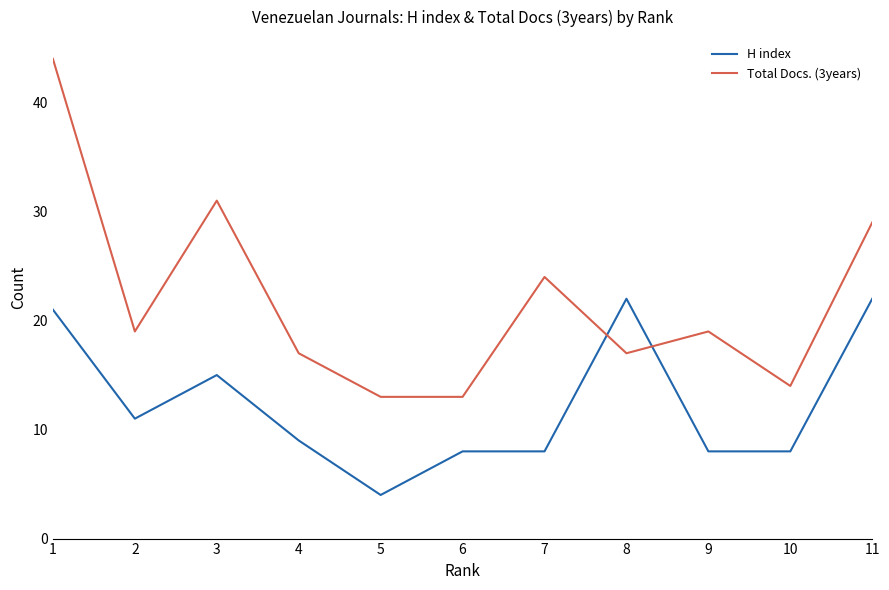

Which category has the lowest value across all series?

5